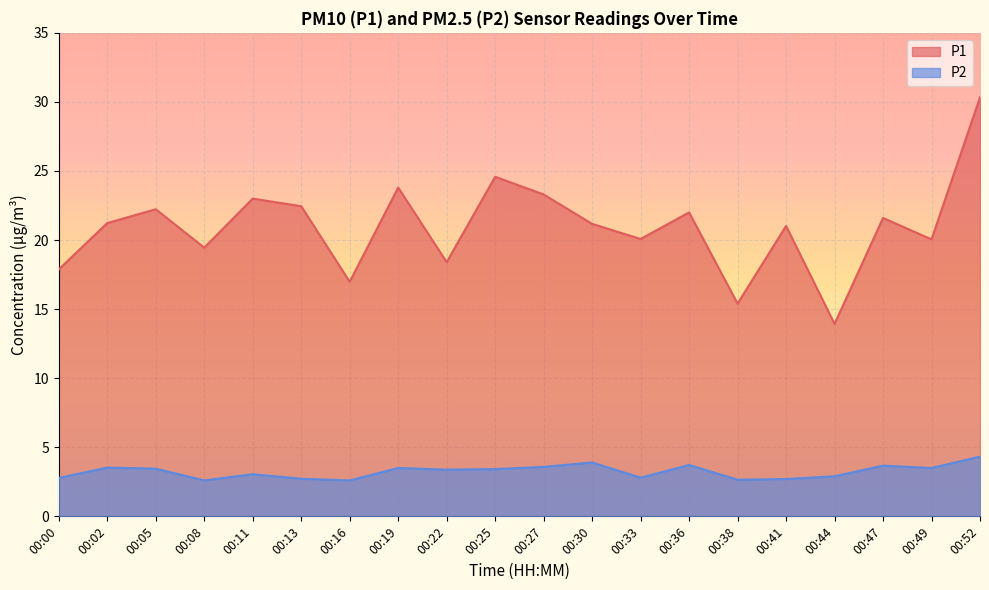

List the labels in order of P2 value, largest first.

00:52, 00:30, 00:36, 00:47, 00:27, 00:02, 00:19, 00:49, 00:05, 00:25, 00:22, 00:11, 00:44, 00:33, 00:00, 00:13, 00:41, 00:38, 00:08, 00:16